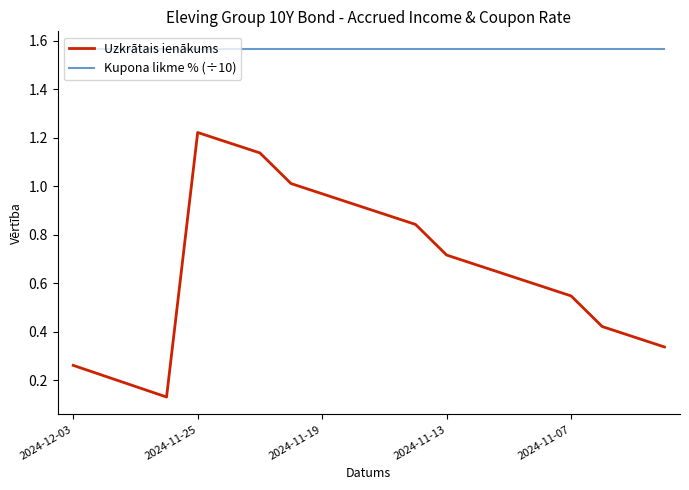

Which series has the largest total across all categories?

Kupona likme % (÷10)